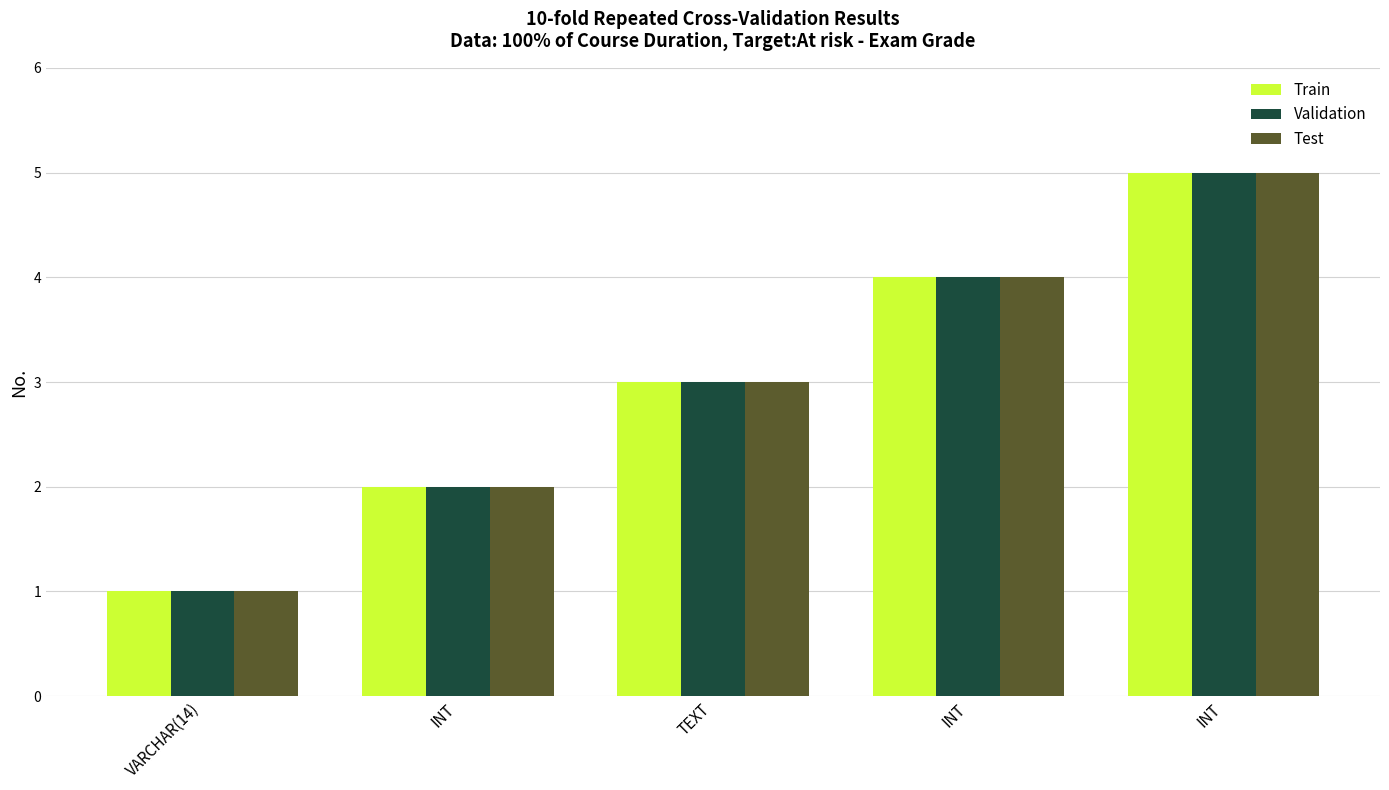

What is the highest value of the Test series?

5